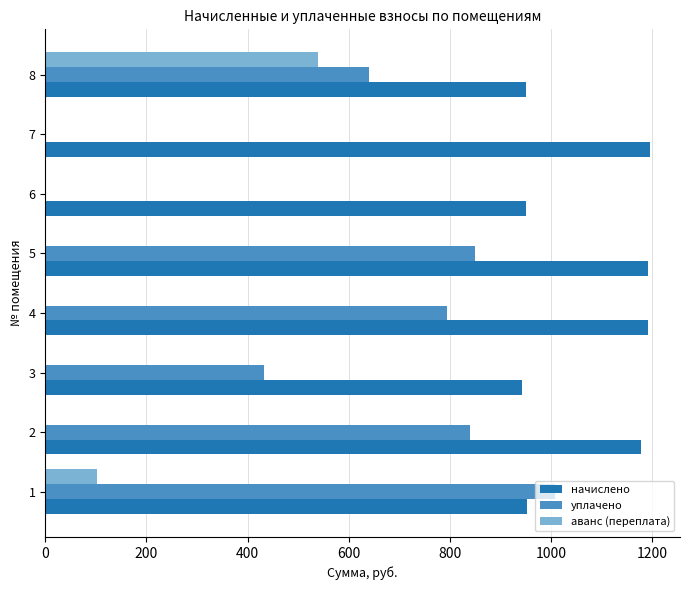

Between 6 and 7, which series saw the biggest shift?

начислено